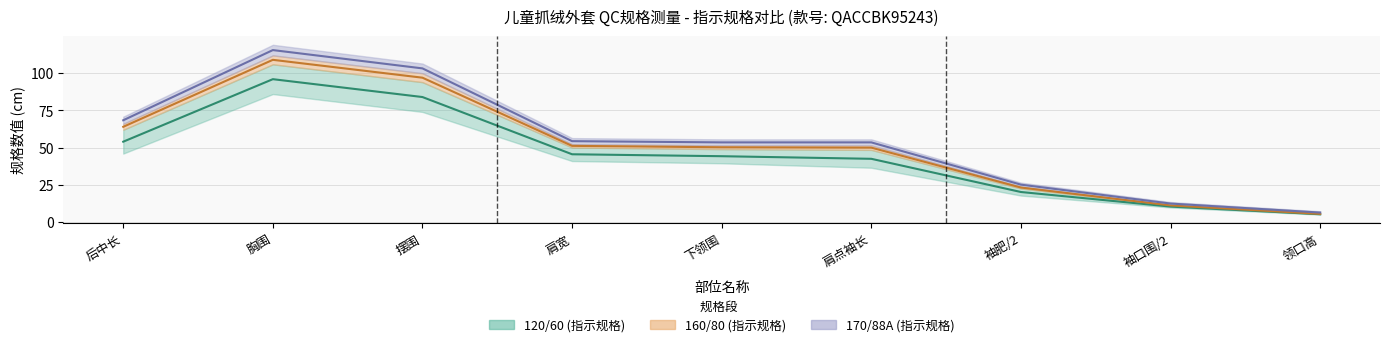

What is the lowest value of the 160/80 (指示规格) series?

5.5